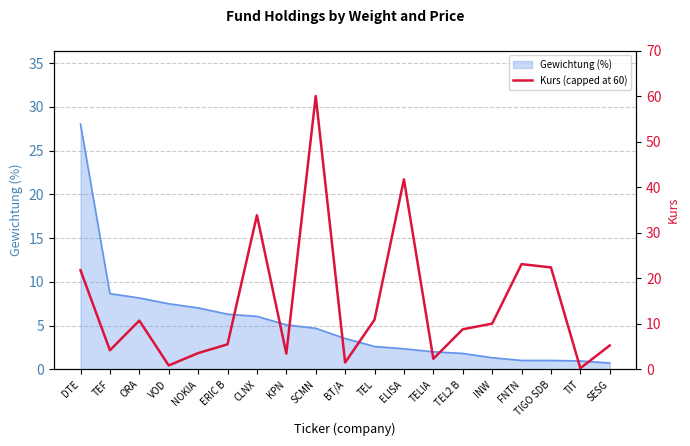

What is the maximum value shown in the chart?

60.0